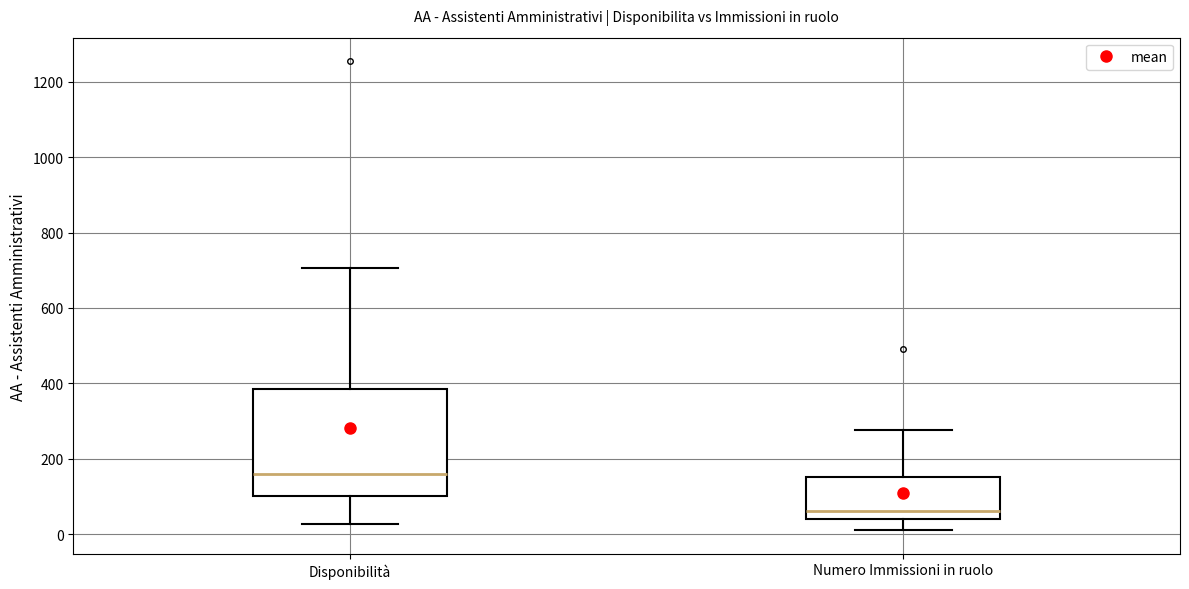

Which box's median line is the lowest?

Numero Immissioni in ruolo